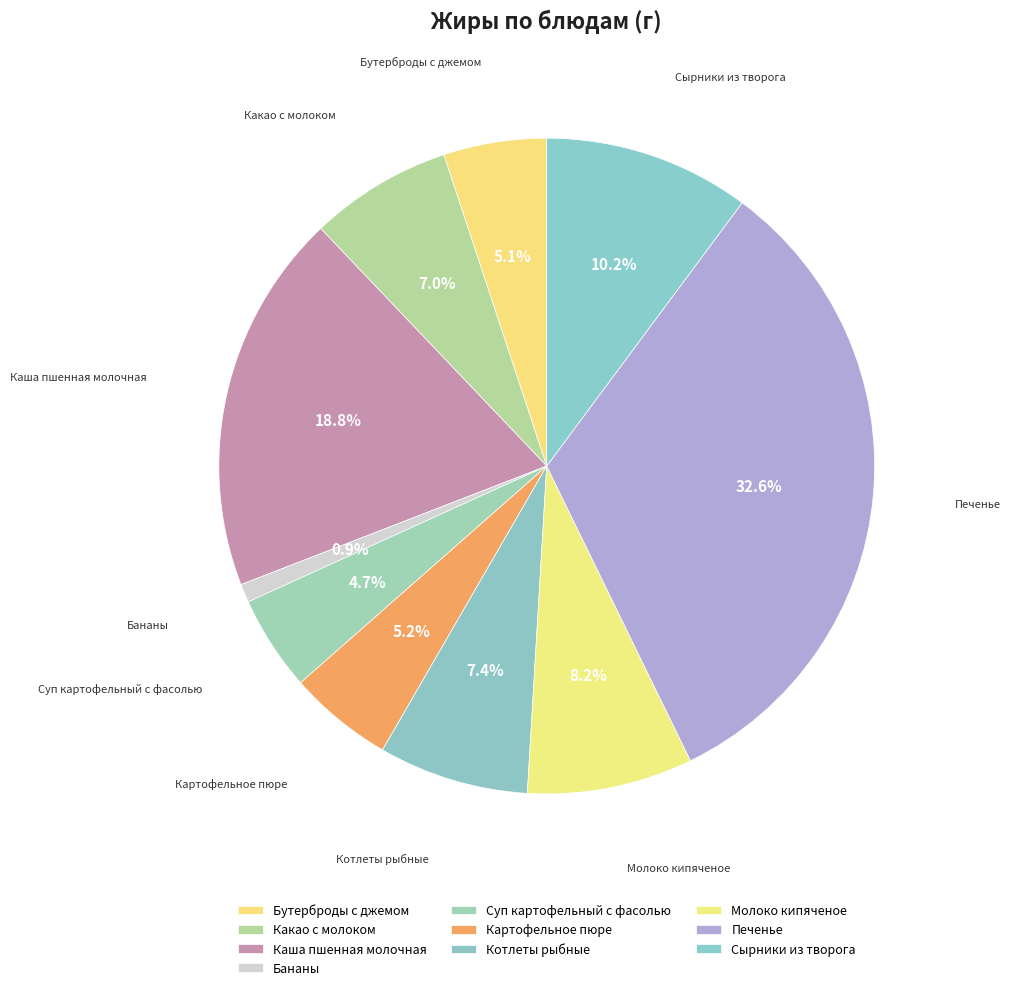

Between Каша пшенная молочная and Бананы, which is larger?

Каша пшенная молочная